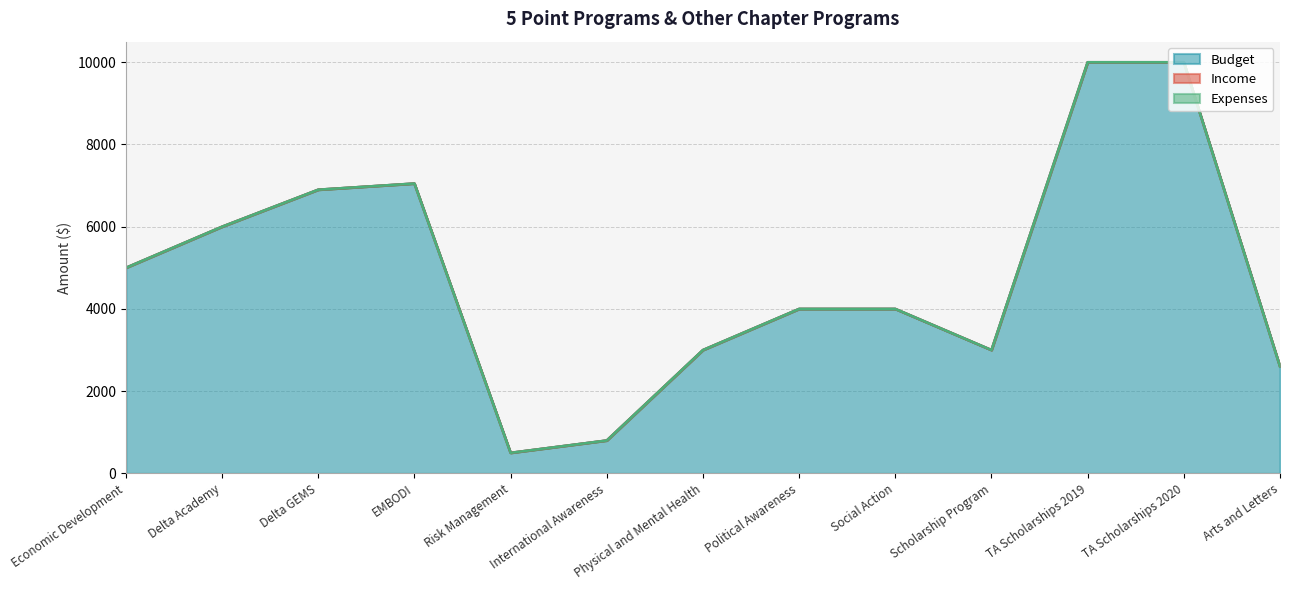

Which series changed the most between EMBODI and Physical and Mental Health?

Budget